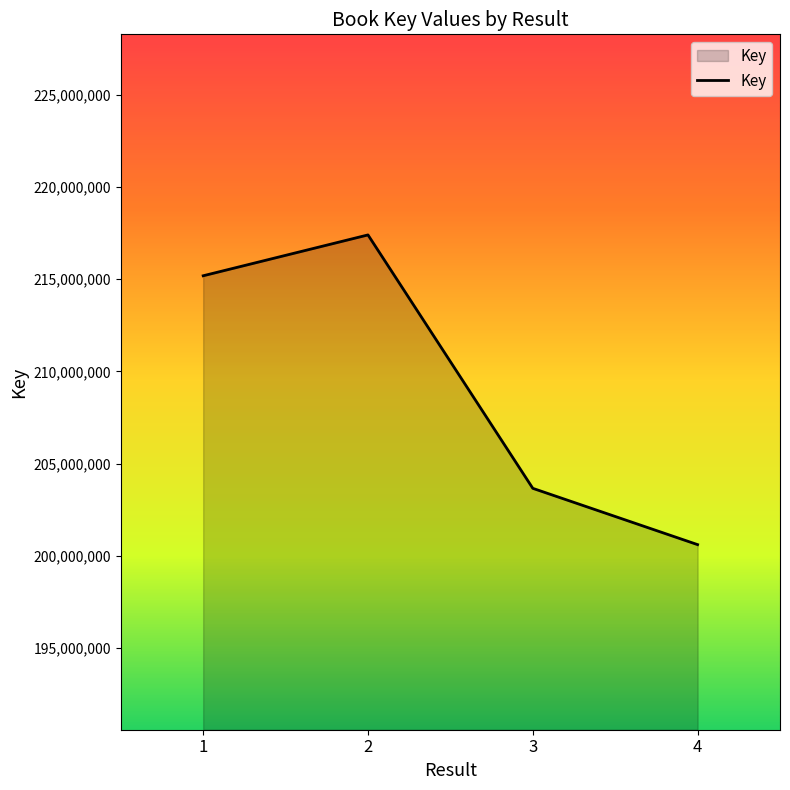

What is the difference between the values at 4 and 1?

14569363